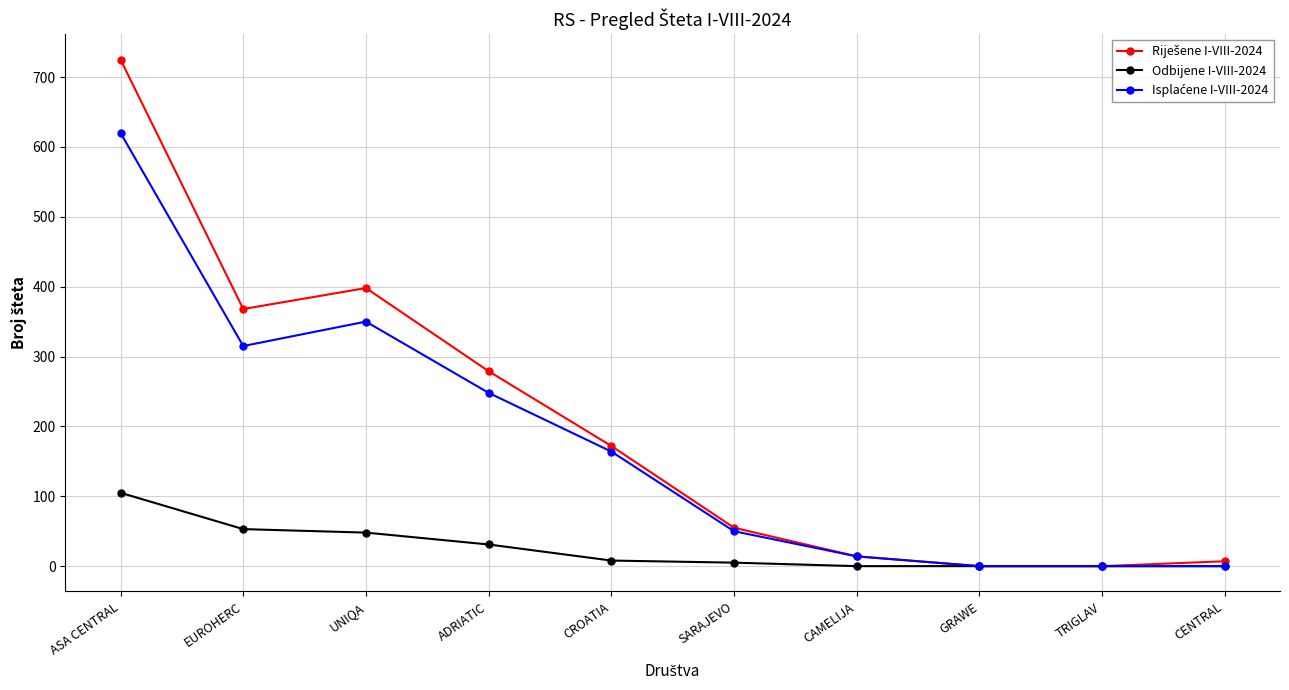

Is it true that Odbijene I-VIII-2024 equals 46 at CAMELIJA?

False